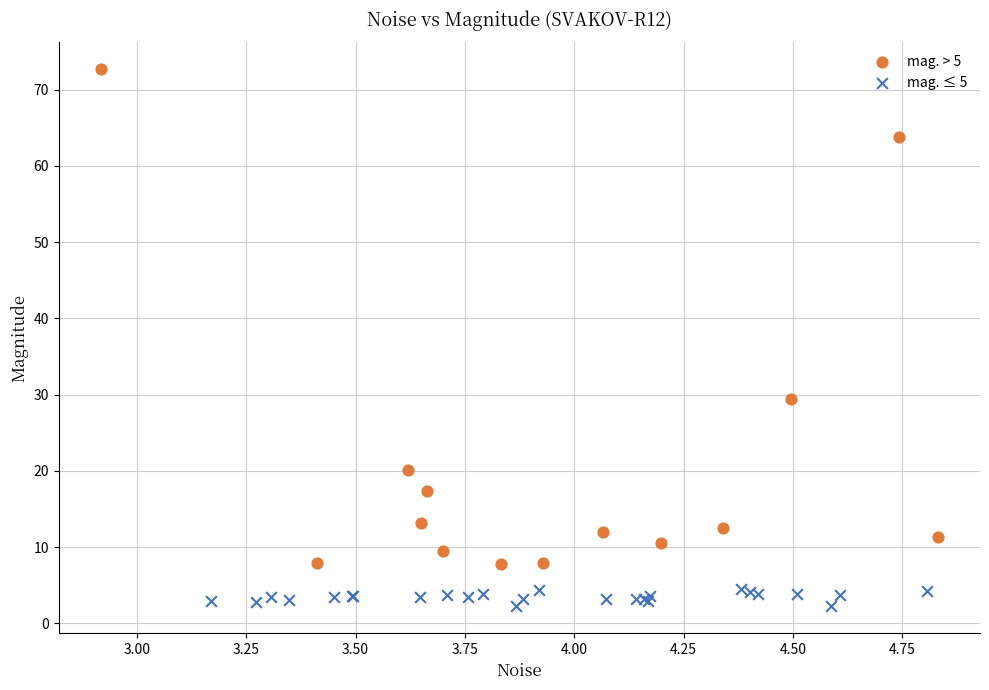

Which series has the largest Y range (max minus min)?

mag. > 5